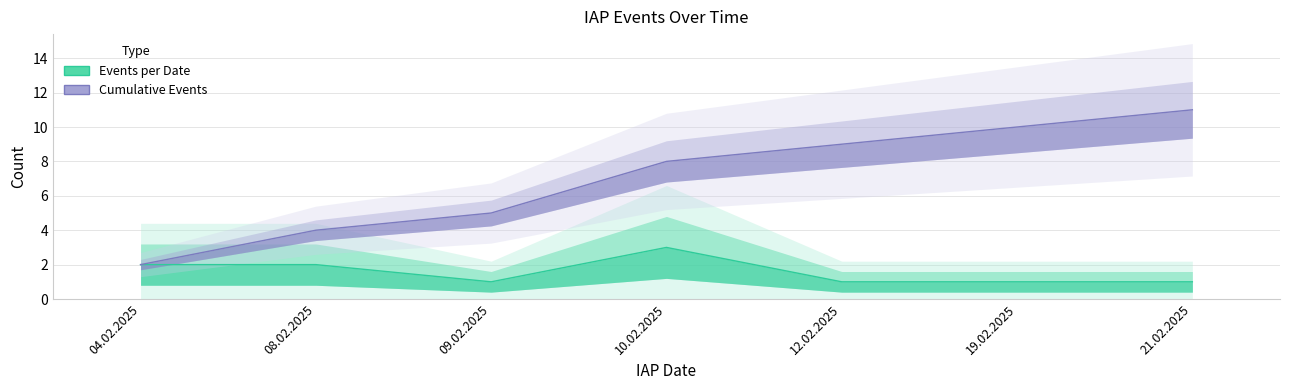

What is the value of the Cumulative Events point at the 3rd from the left?

5